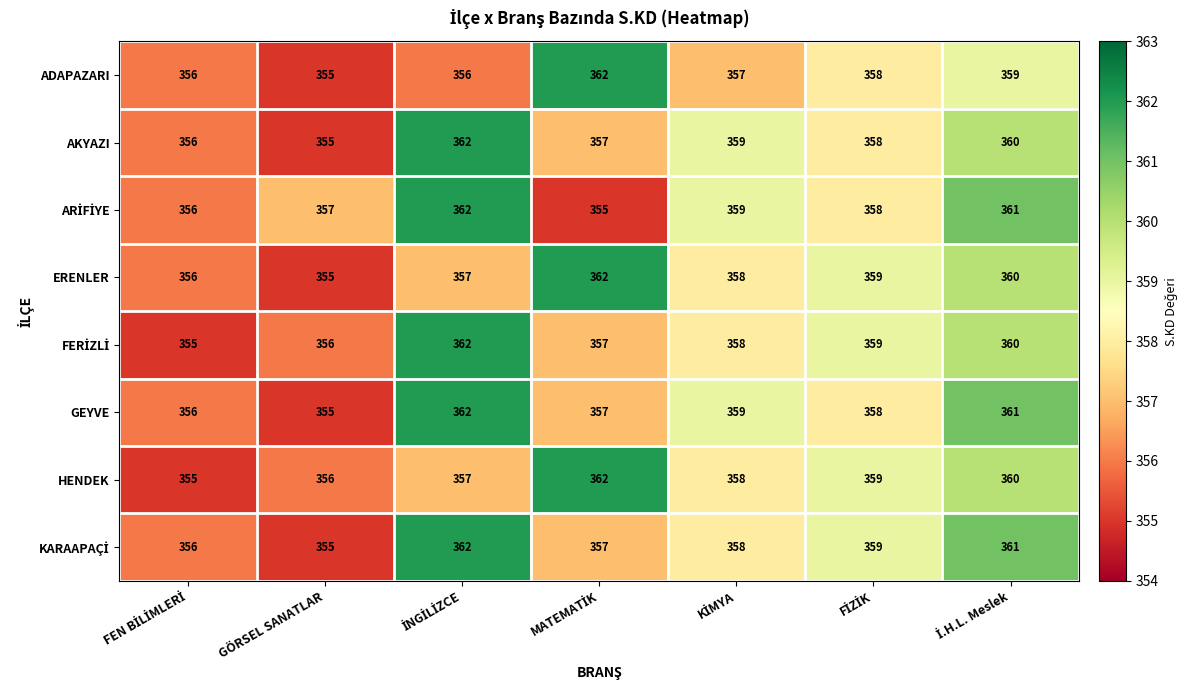

What is the difference between the second highest and minimum values in the ADAPAZARI series?

4